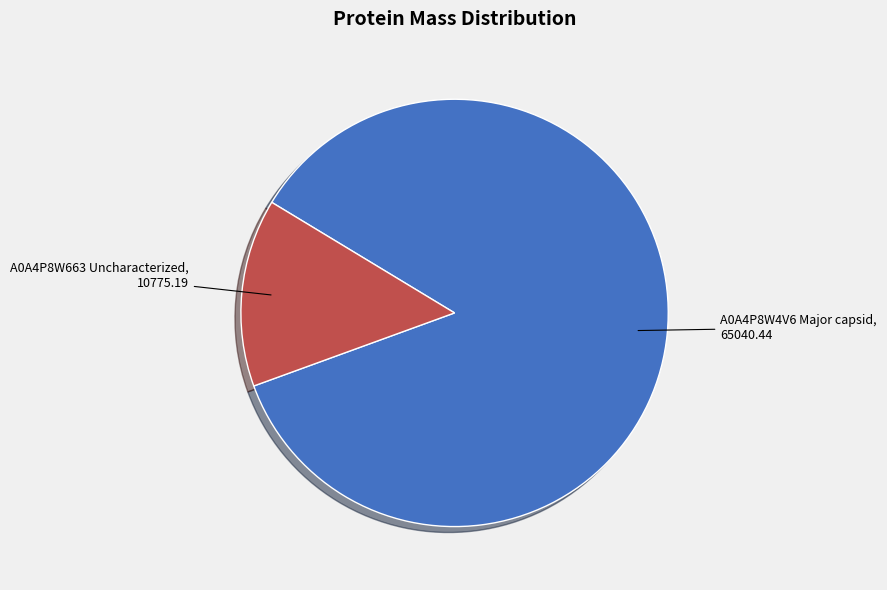

The A0A4P8W663 Uncharacterized slice represents 6% of the pie. True or false?

False